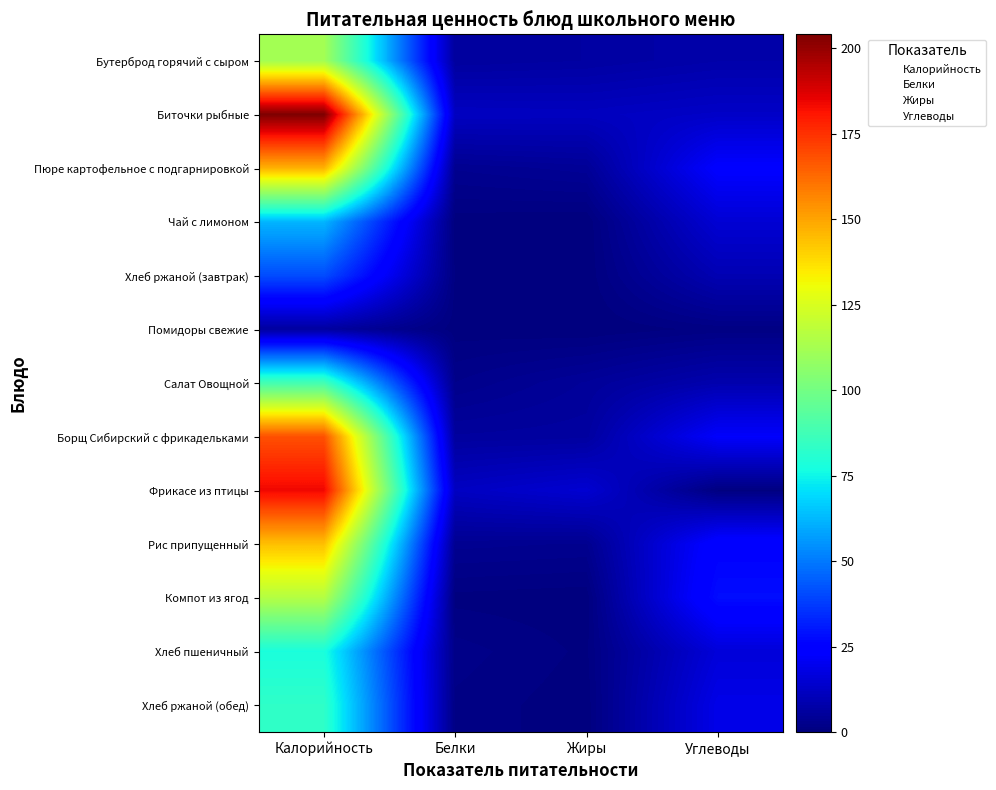

How many data points in Помидоры свежие are less than 1?

2